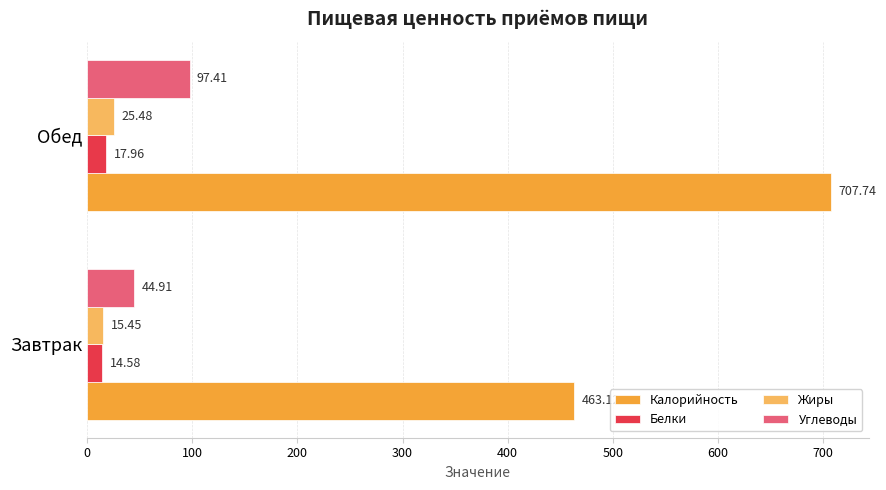

Is the value of Калорийность at Обед greater than the value of Жиры at Завтрак?

Yes